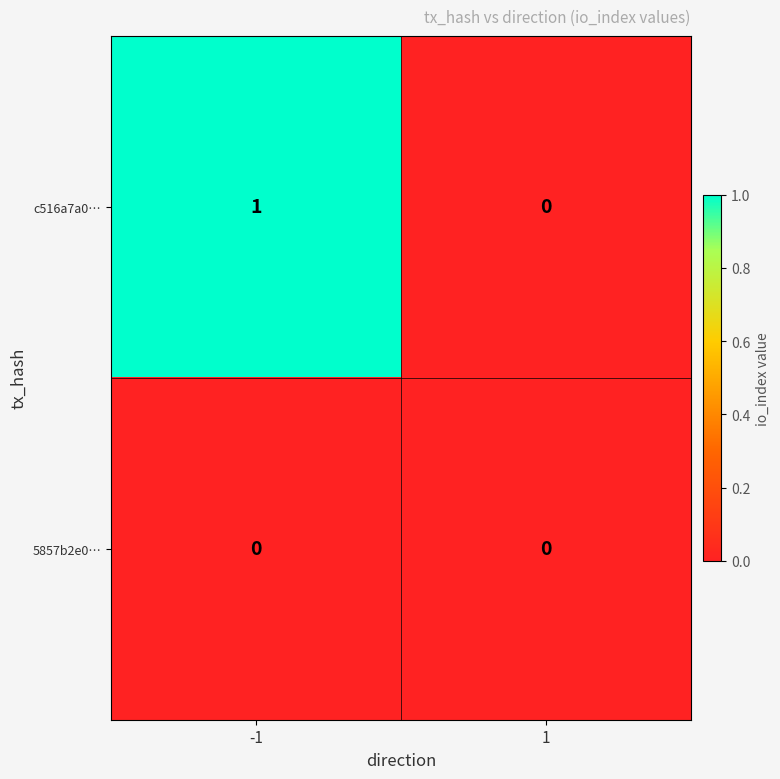

At -1, list the series in order from largest to smallest.

c516a7a0…, 5857b2e0…